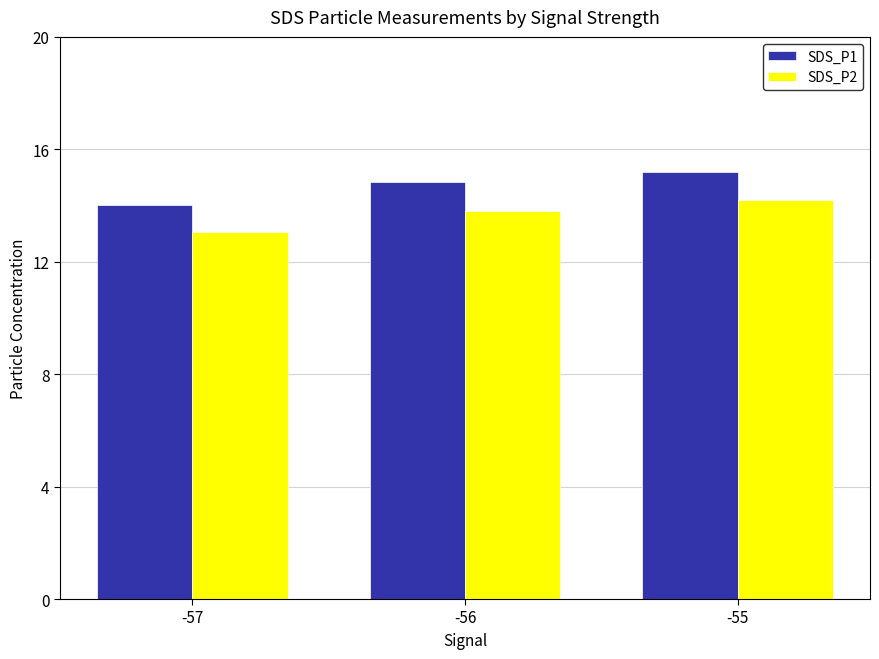

Which category has the highest value across all series?

-55